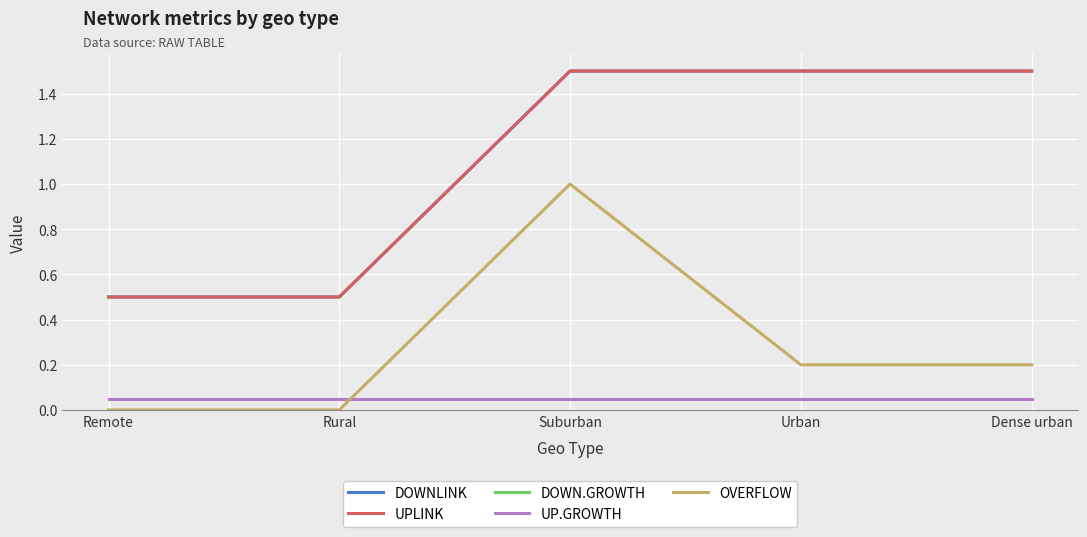

What is the sum of all UP.GROWTH values?

0.2